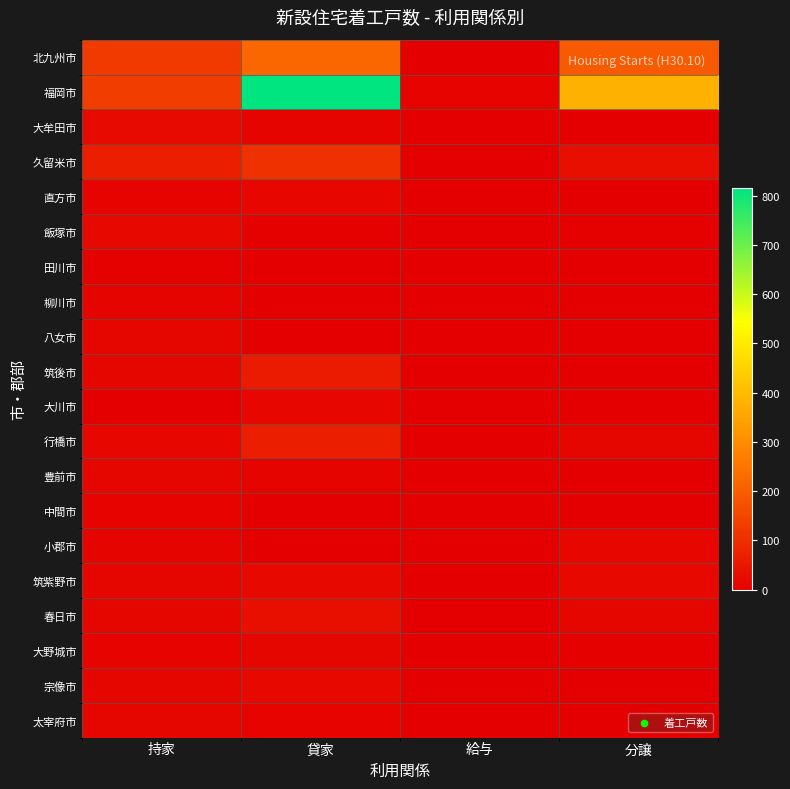

Rank the series at 給与 from lowest to highest value.

大牟田市, 直方市, 飯塚市, 田川市, 柳川市, 八女市, 筑後市, 大川市, 行橋市, 豊前市, 中間市, 小郡市, 筑紫野市, 春日市, 大野城市, 宗像市, 太宰府市, 北九州市, 久留米市, 福岡市